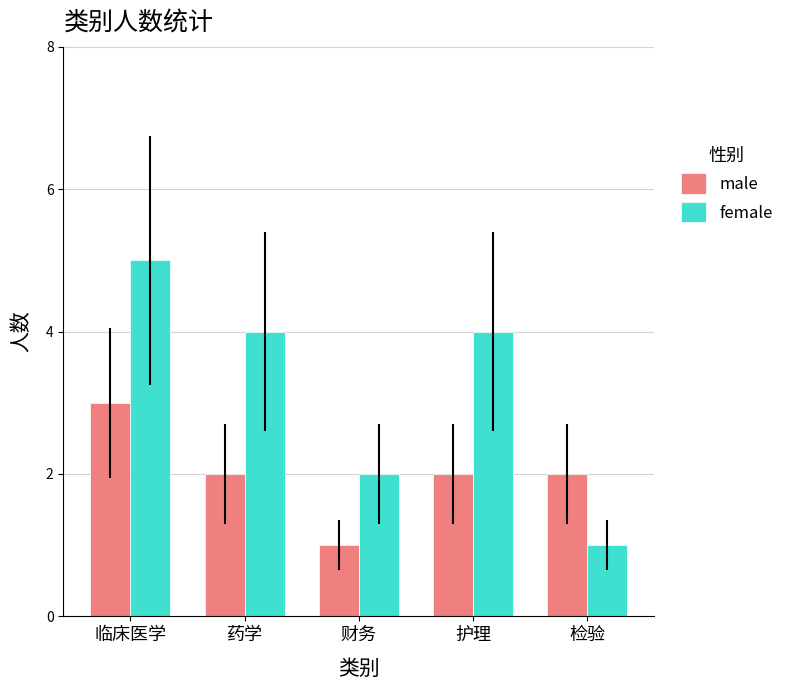

Rank the series by their average value, from highest to lowest.

female, male